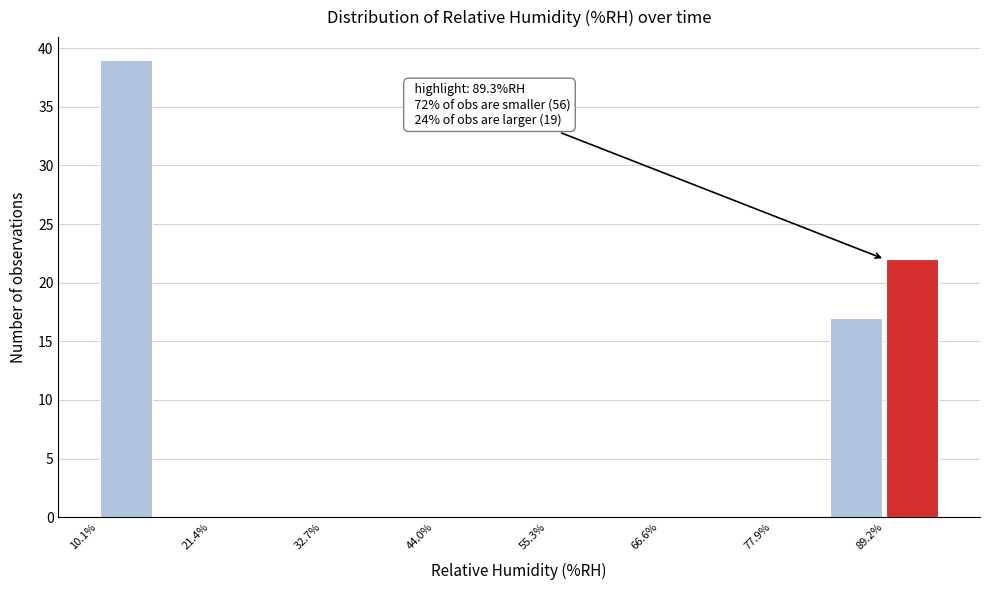

Around what value on the x-axis is the tallest bar? Give the approximate position of its centre, as read against the axis.

12